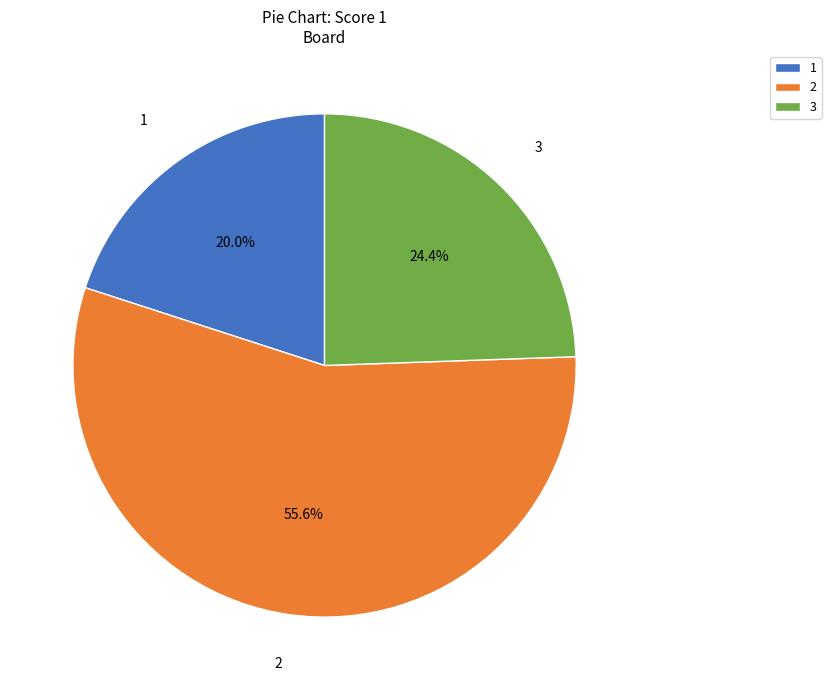

What percentage is NOT represented by 2?

44.4%